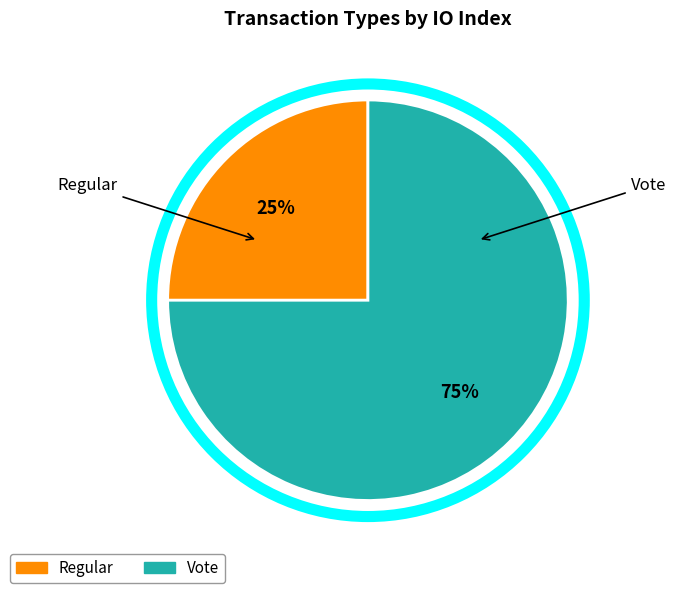

Which slice is the largest?

Vote